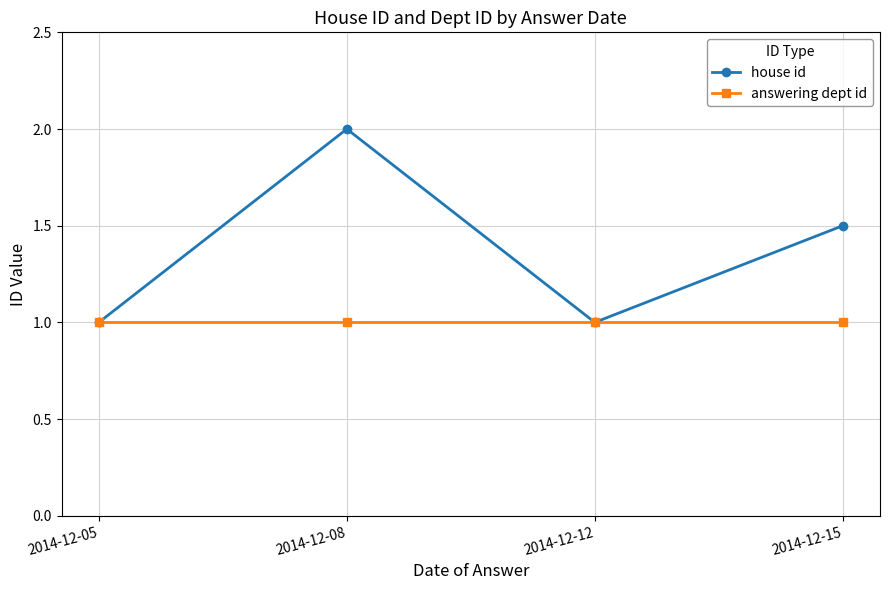

Reading right to left, extract all data points from this chart.

house id: 2014-12-15=1.5	2014-12-12=1.0	2014-12-08=2.0	2014-12-05=1.0
answering dept id: 2014-12-15=1.0	2014-12-12=1.0	2014-12-08=1.0	2014-12-05=1.0